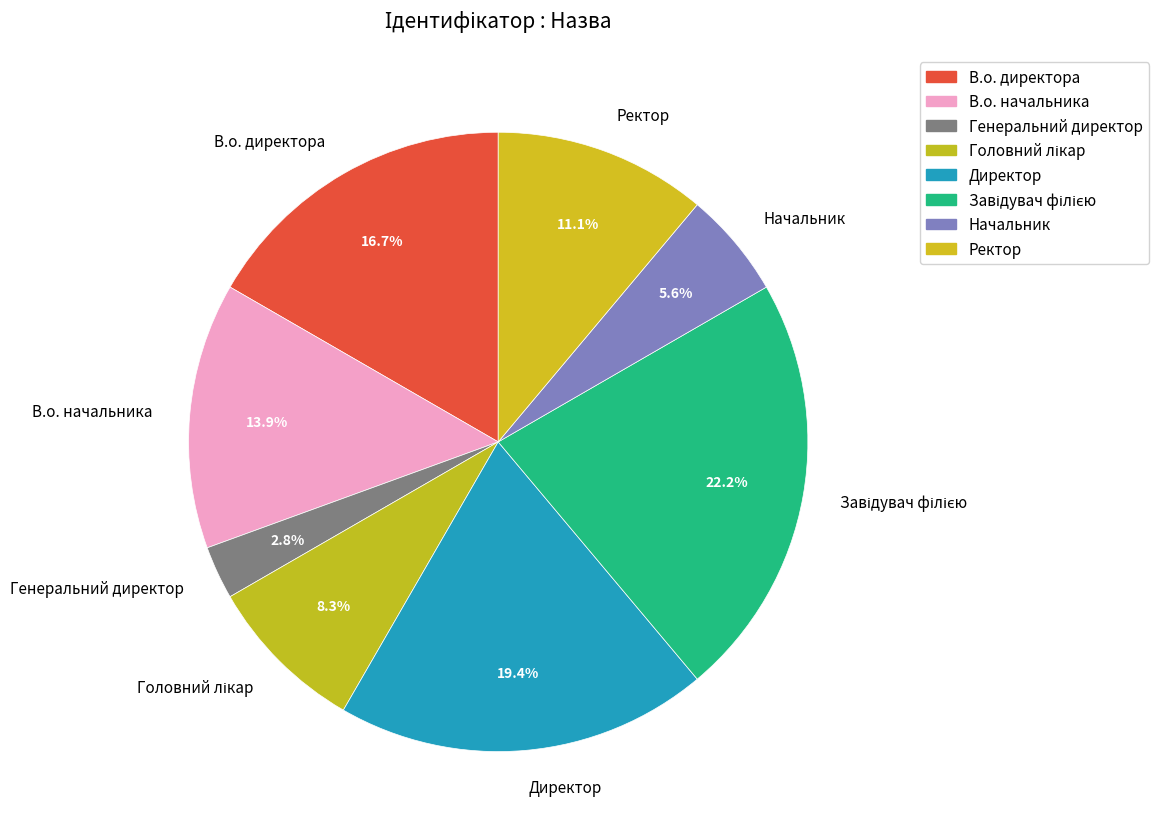

What percentage is the Ректор slice, to the nearest percent?

11%